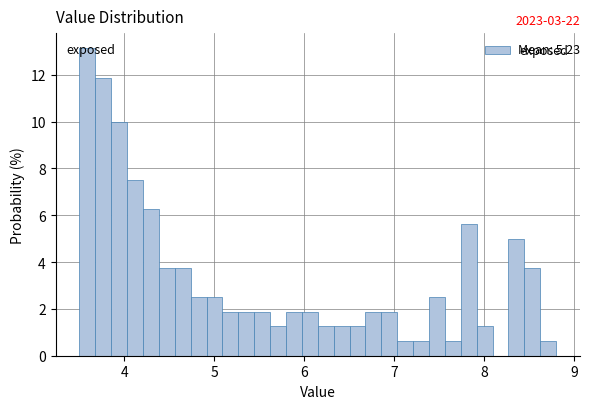

Around what value on the x-axis is the tallest bar? Give the approximate position of its centre, as read against the axis.

3.6